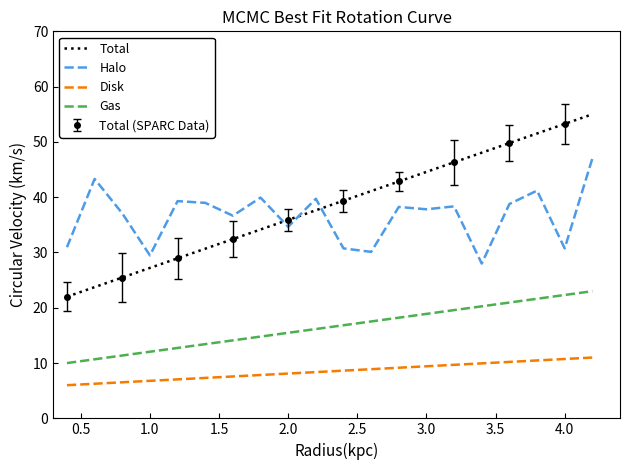

True or false: Halo and Gas cross at least once.

False